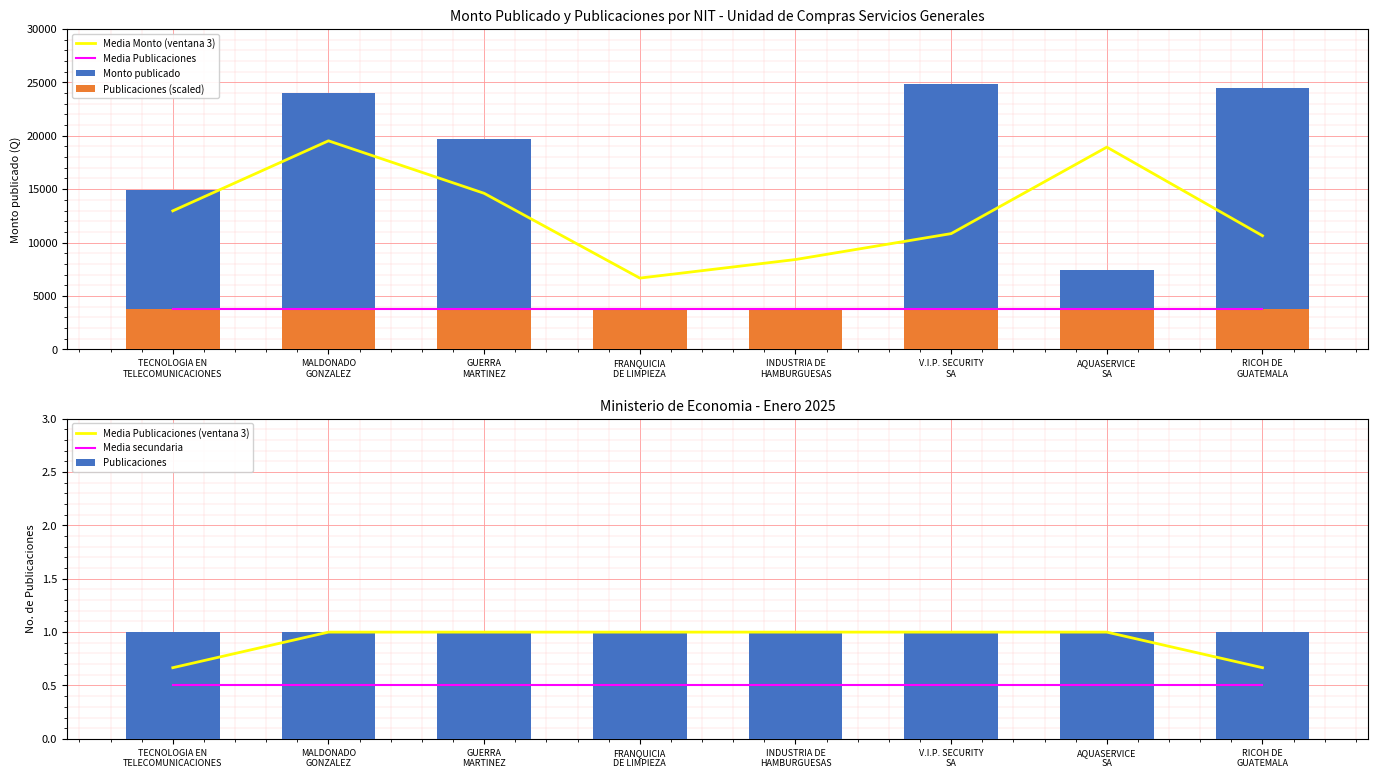

Reading left to right, extract all data points from this chart.

14900.4	24000.0	19680.0	150.0	180.0	24895.0	7429.4	24480.0